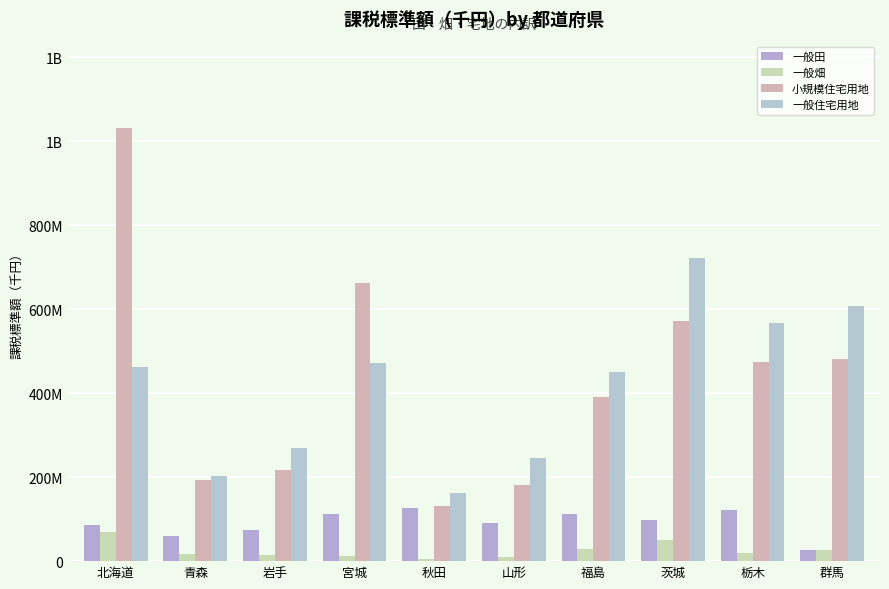

Is it true that 一般畑 equals 4344005 at 山形?

False